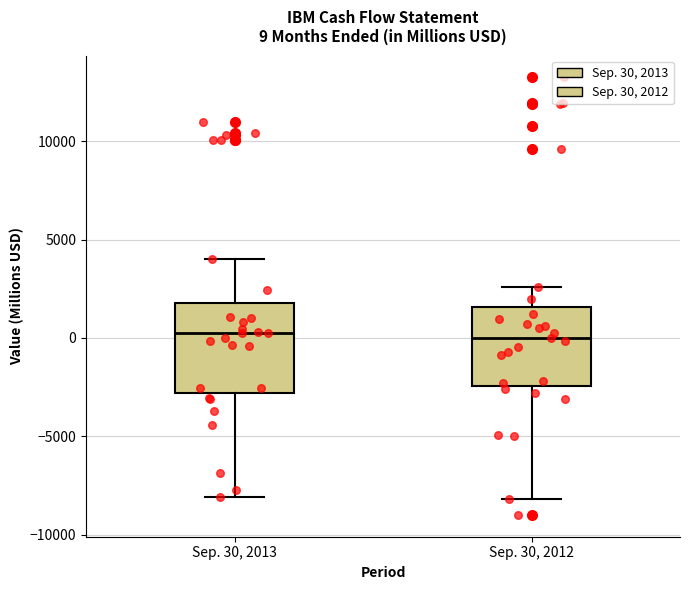

Comparing the boxes themselves (not the whiskers), which one is the tallest?

Sep. 30, 2013